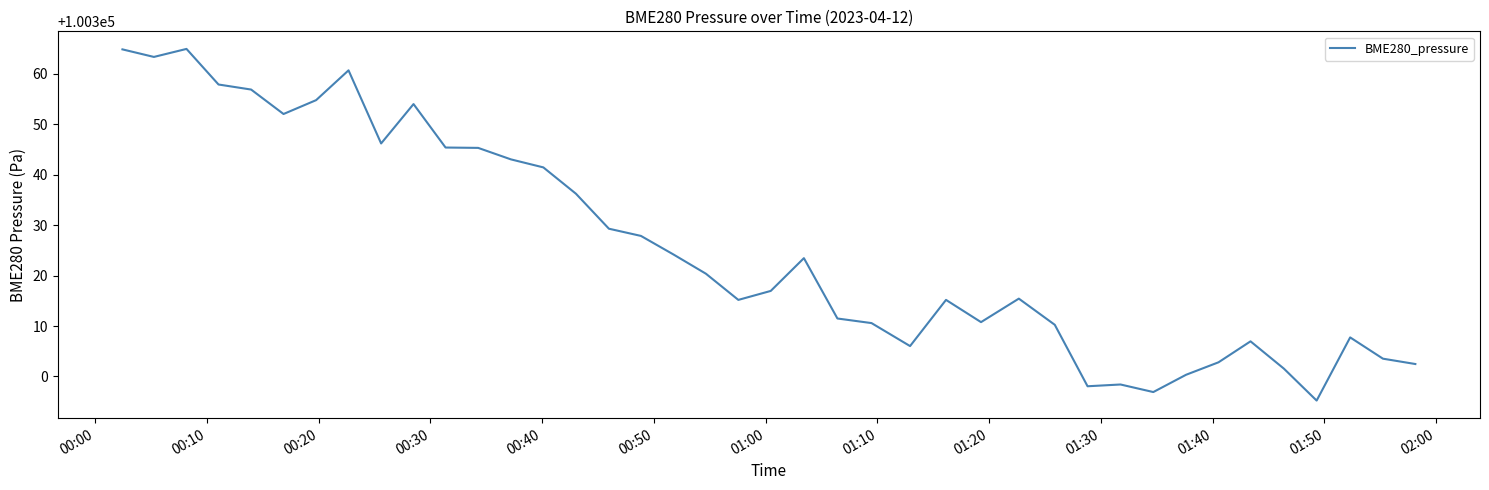

What is the smallest value displayed?

100295.2